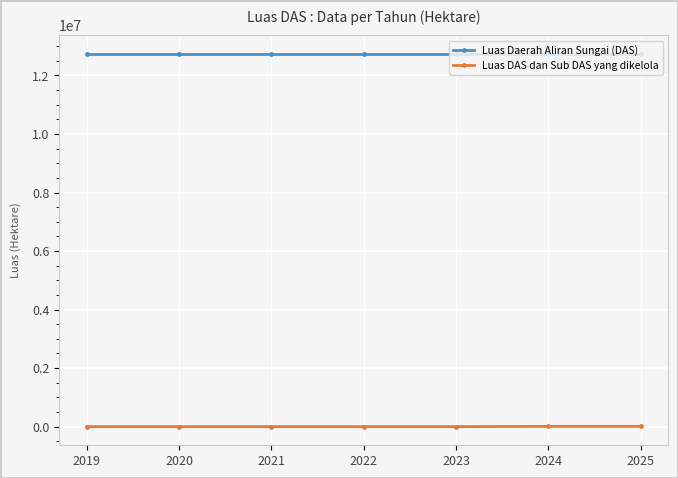

How many values in the Luas DAS dan Sub DAS yang dikelola series exceed 0?

2